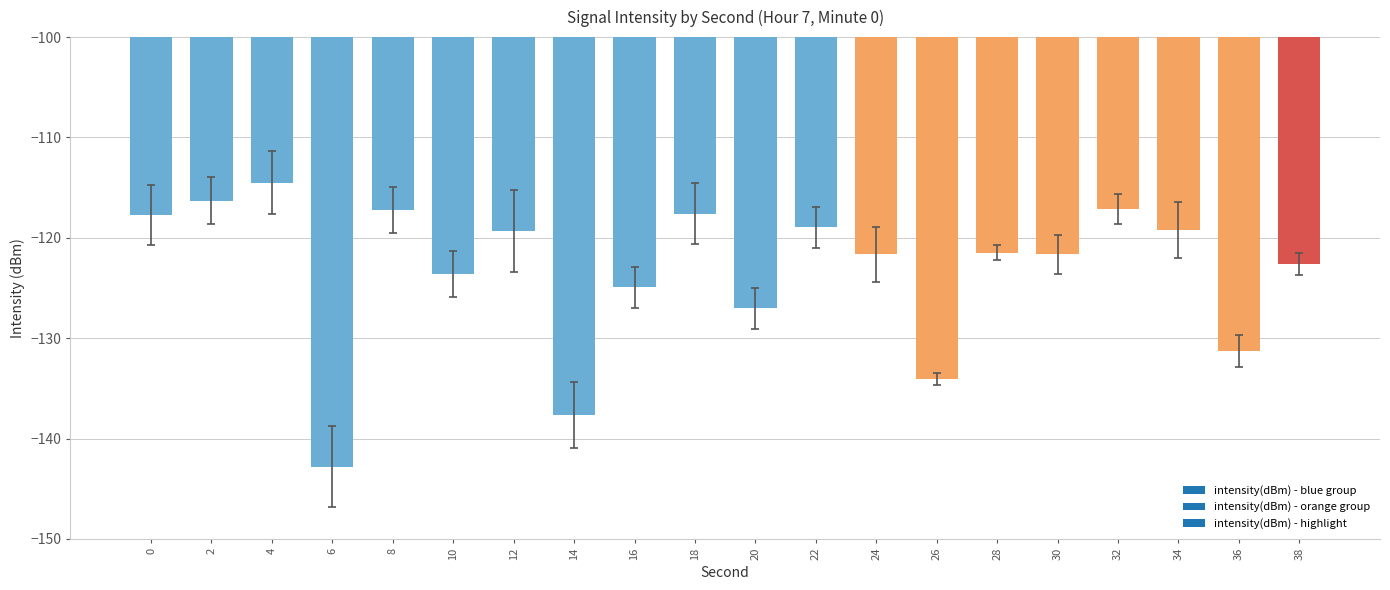

Which label corresponds to the smallest value in the chart?

6